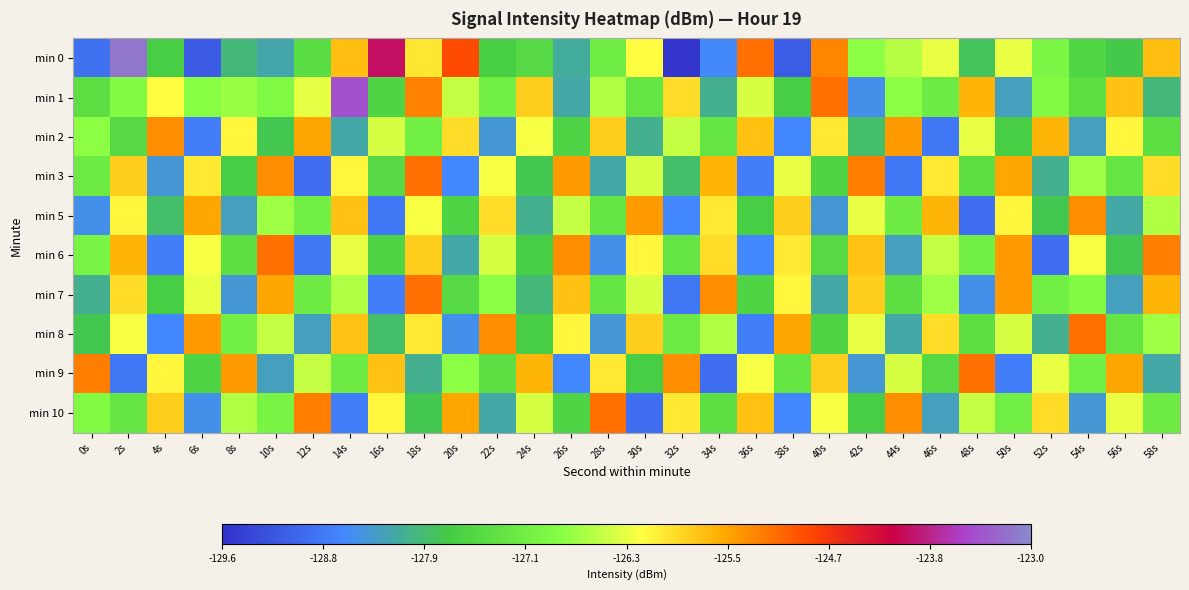

Which series has the largest range (max minus min)?

min 0